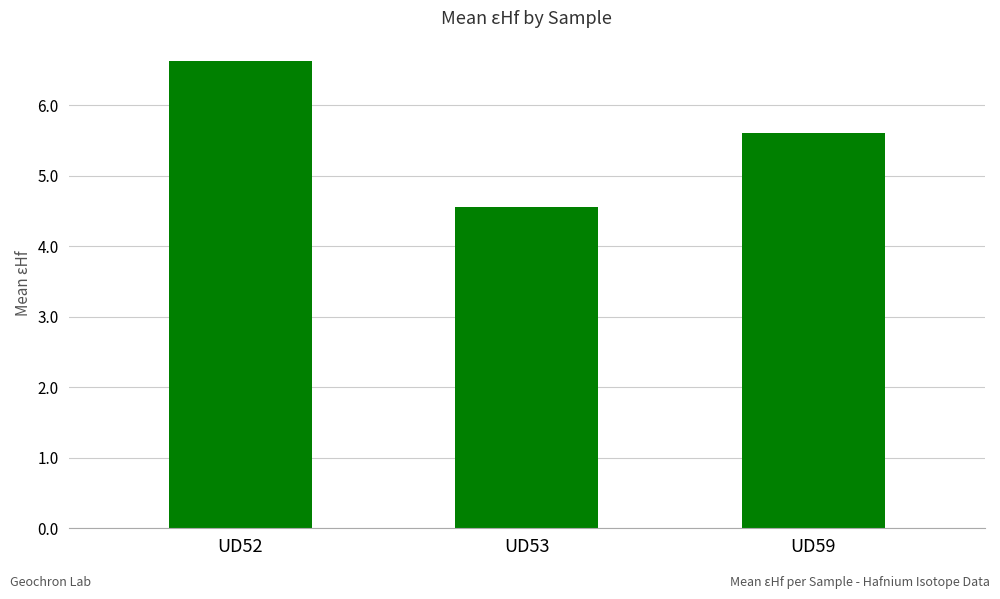

Reading right to left, what are all the values shown in this chart?

UD59=5.6	UD53=4.6	UD52=6.6